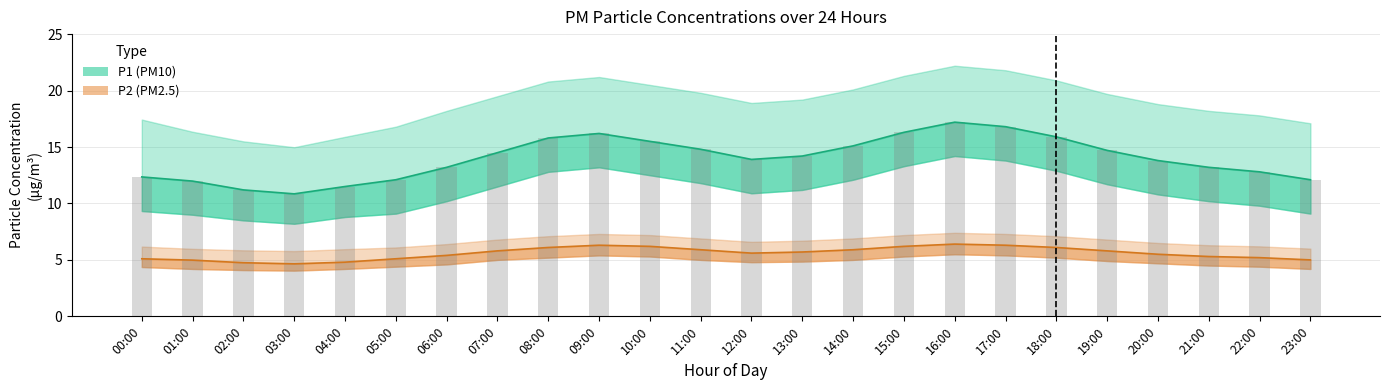

What is the label of the 22nd bar from the left?

21:00